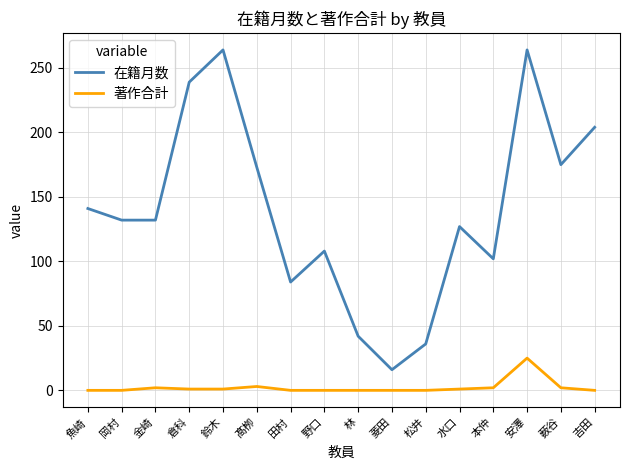

What position from the right is 魚崎?

16